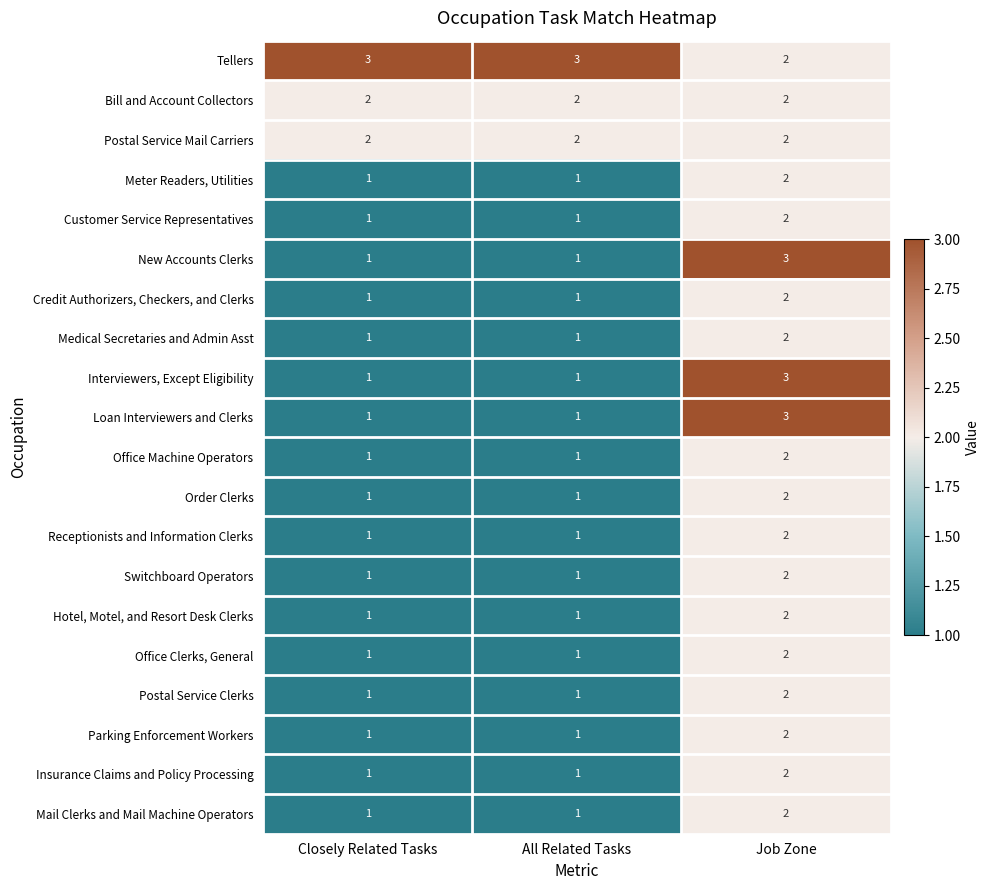

What is the maximum value shown in the chart?

3